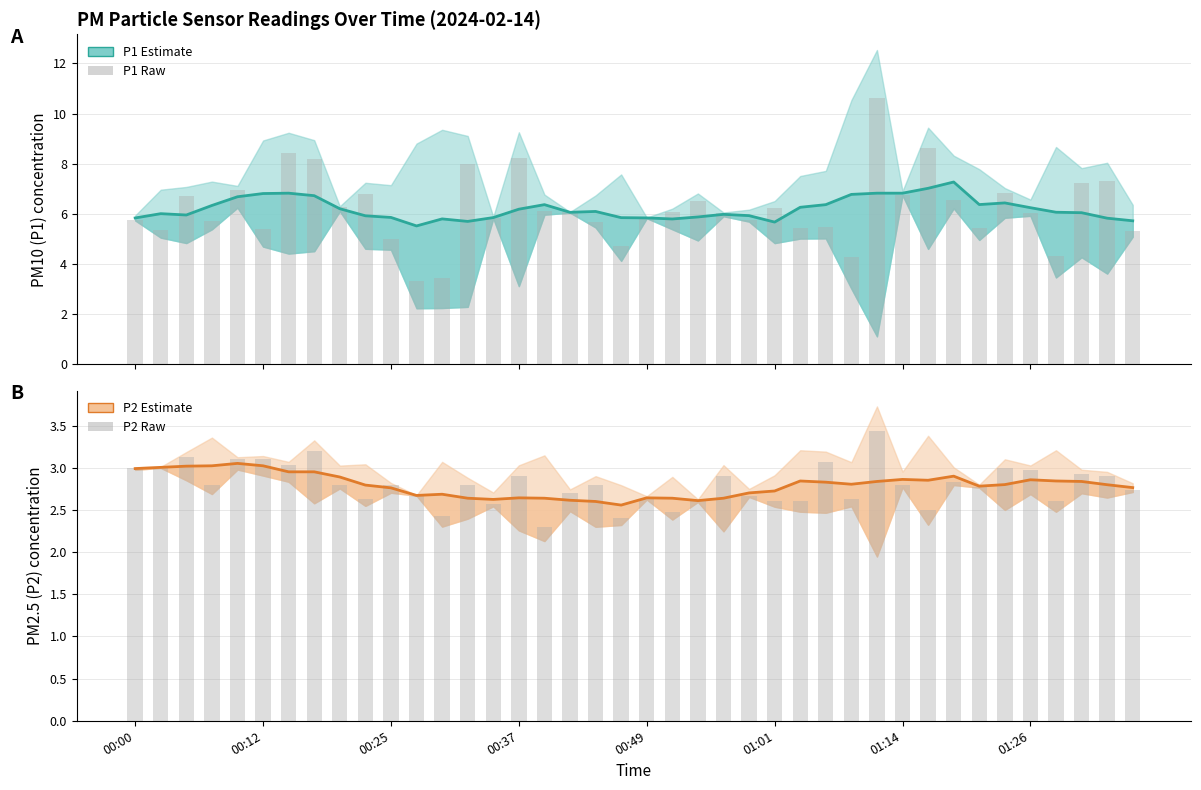

What is the difference between the second highest and second lowest values in the P1 raw series?

5.2